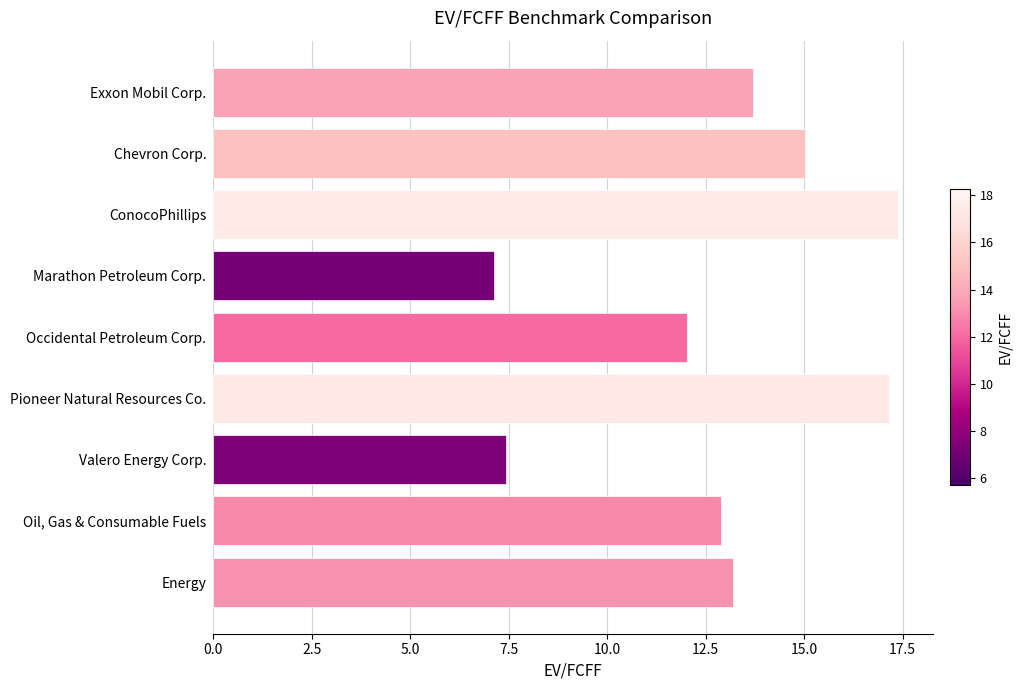

Does the chart contain any negative values?

No